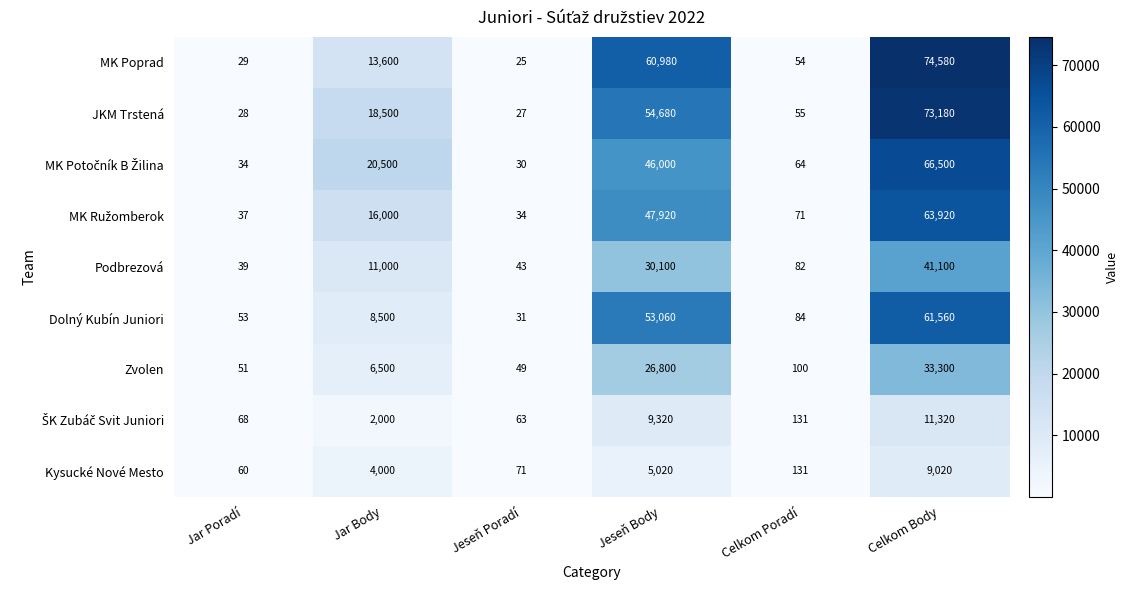

What is the sum of all Podbrezová values?

82364